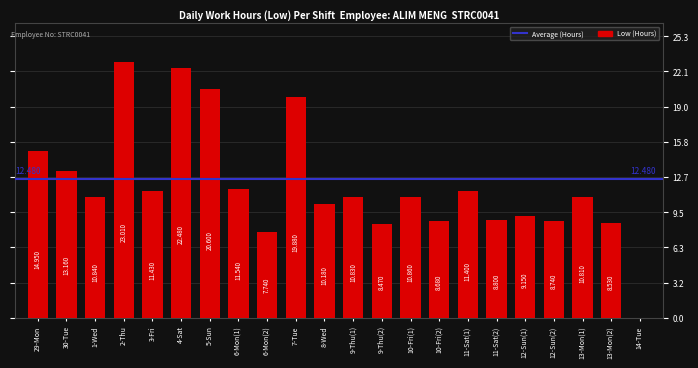

Which has a higher value, 7-Tue or 4-Sat?

4-Sat